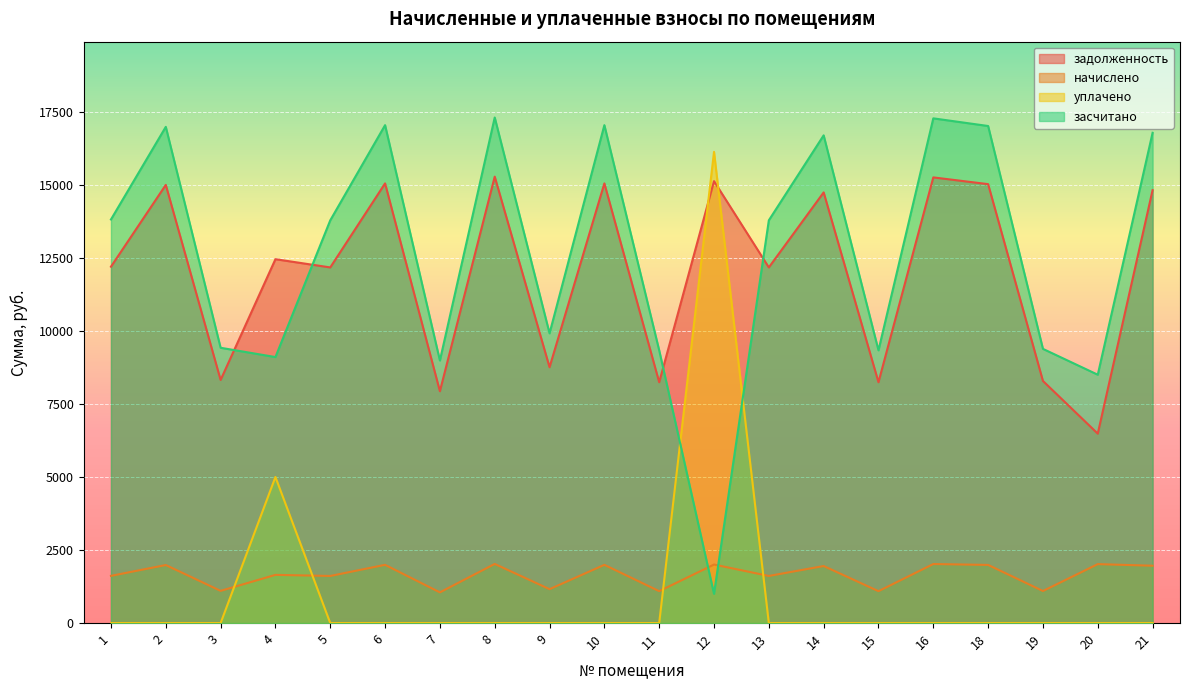

What are all the series names shown in the legend?

задолженность, начислено, уплачено, засчитано